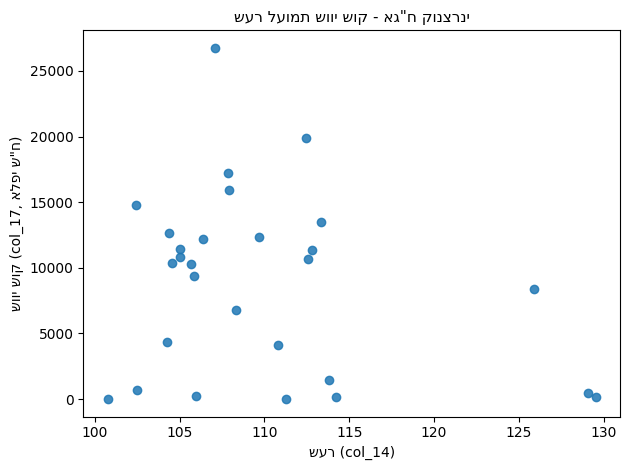

What is the range of X values (max minus min)?

28.8